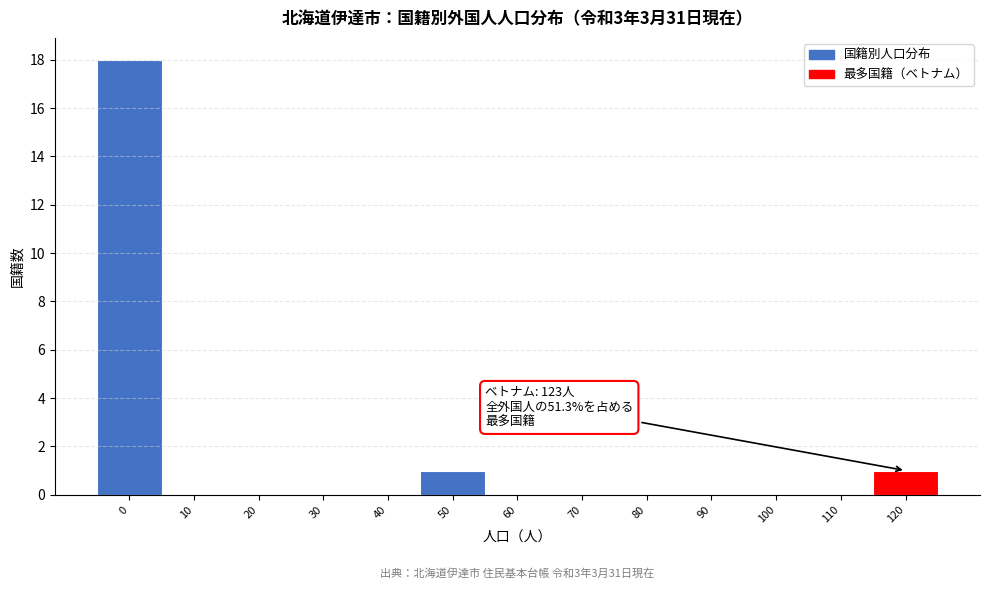

Reading left to right, what are all the values shown in this chart?

0=18	10=0	20=0	30=0	40=0	50=1	60=0	70=0	80=0	90=0	100=0	110=0	120=1